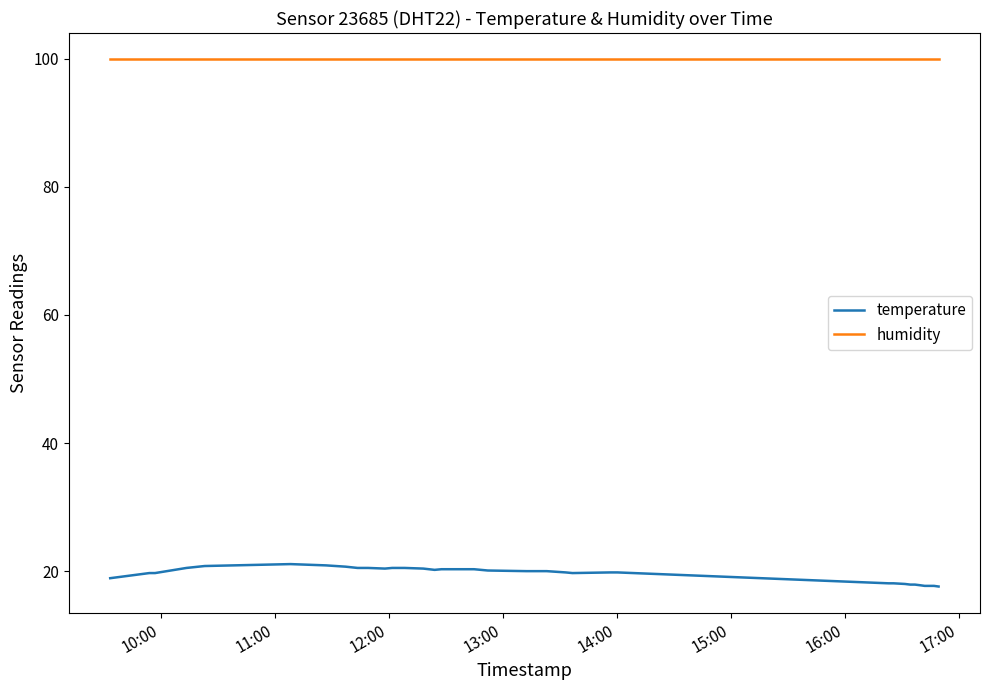

List the series in order of their overall mean, lowest first.

temperature, humidity